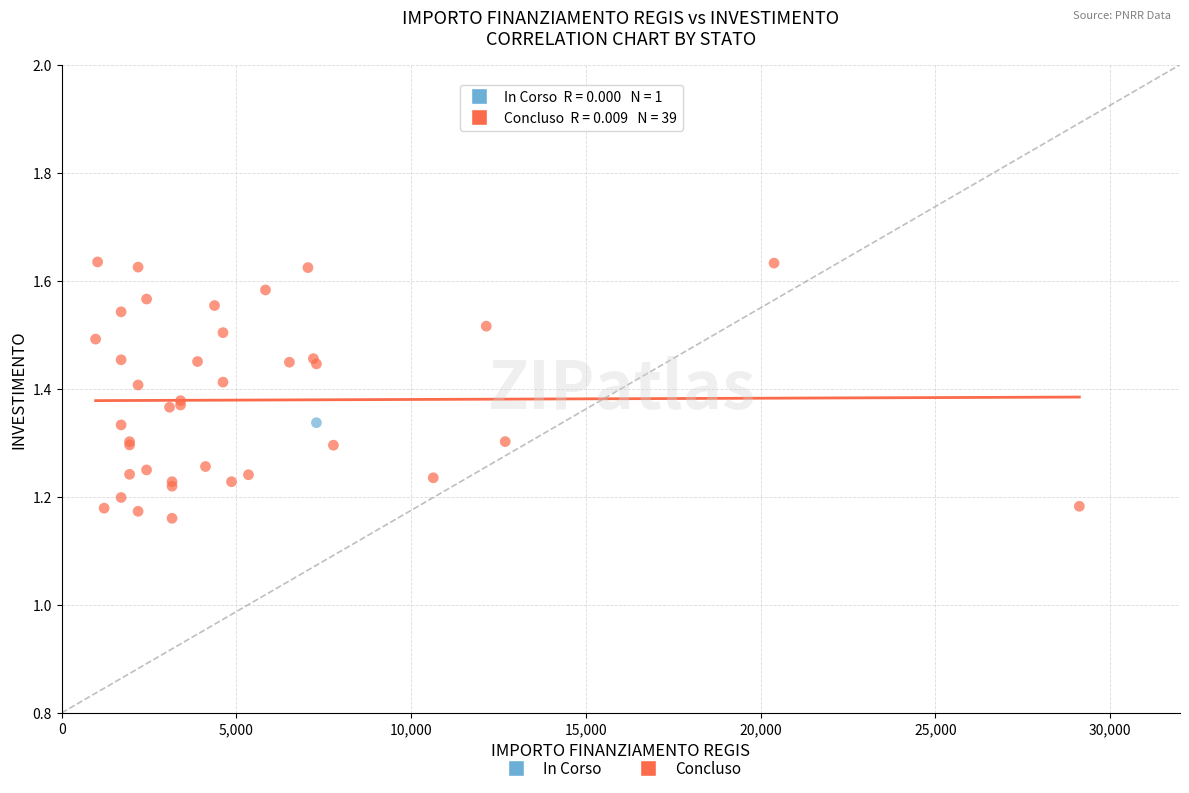

What are all the series names shown in the legend?

In Corso, Concluso